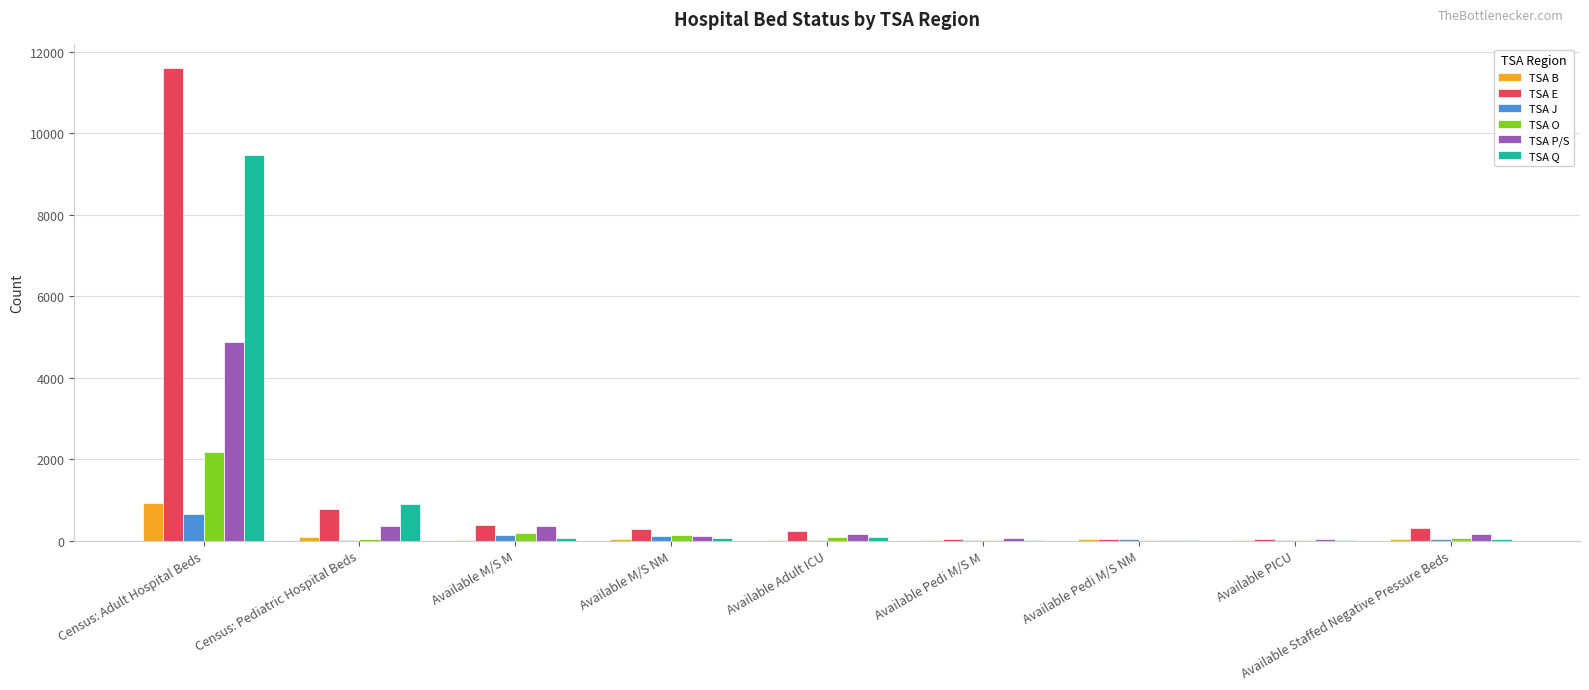

At which category is the sum across all series the highest?

Census: Adult Hospital Beds